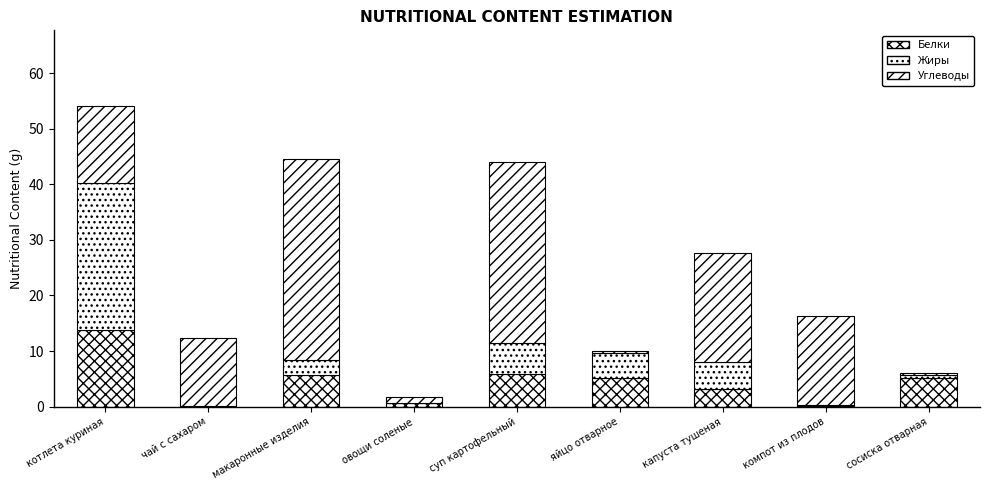

Which series changed the most between овощи соленые and компот из плодов?

Углеводы